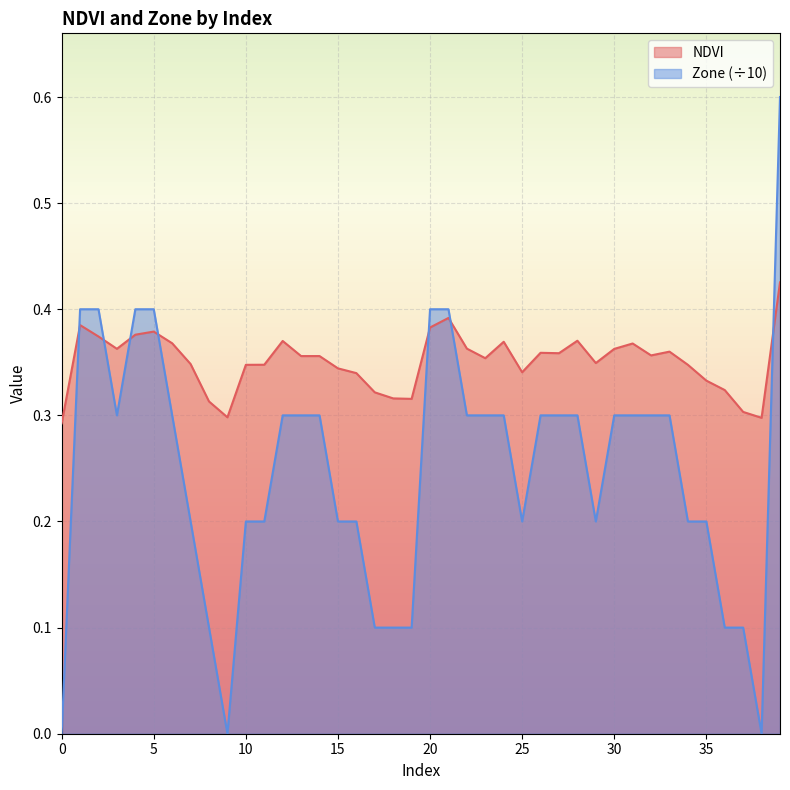

Reading left to right, what are all the values shown in this chart?

NDVI: 0.3	0.4	0.4	0.4	0.4	0.4	0.4	0.3	0.3	0.3	0.3	0.3	0.4	0.4	0.4	0.3	0.3	0.3	0.3	0.3	0.4	0.4	0.4	0.4	0.4	0.3	0.4	0.4	0.4	0.3	0.4	0.4	0.4	0.4	0.3	0.3	0.3	0.3	0.3	0.4
Zone: 0.0	0.4	0.4	0.3	0.4	0.4	0.3	0.2	0.1	0.0	0.2	0.2	0.3	0.3	0.3	0.2	0.2	0.1	0.1	0.1	0.4	0.4	0.3	0.3	0.3	0.2	0.3	0.3	0.3	0.2	0.3	0.3	0.3	0.3	0.2	0.2	0.1	0.1	0.0	0.6